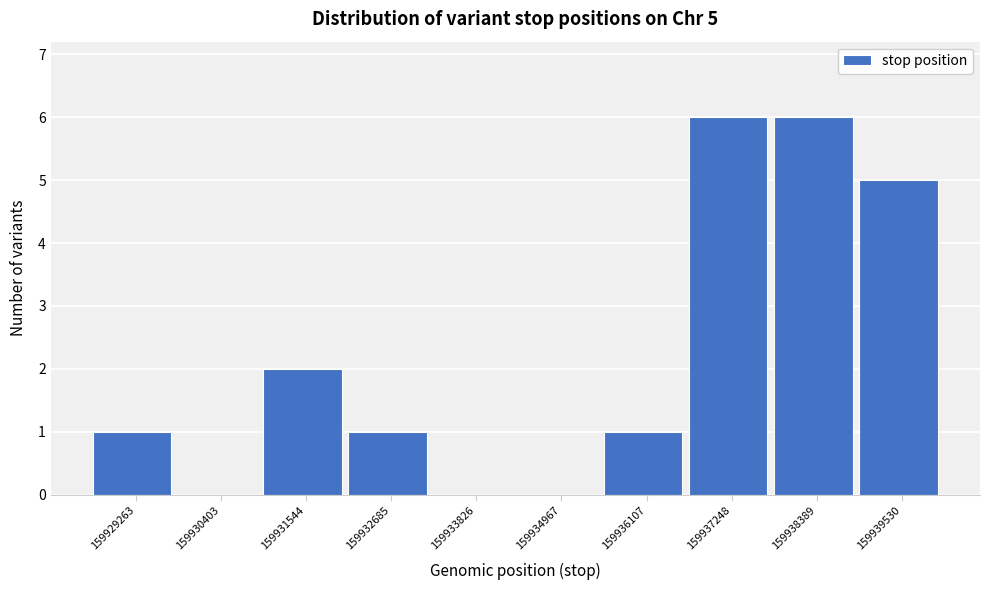

Reading right to left, list all the values displayed in this chart.

159939530=5	159938389=6	159937248=6	159936107=1	159934967=0	159933826=0	159932685=1	159931544=2	159930403=0	159929263=1